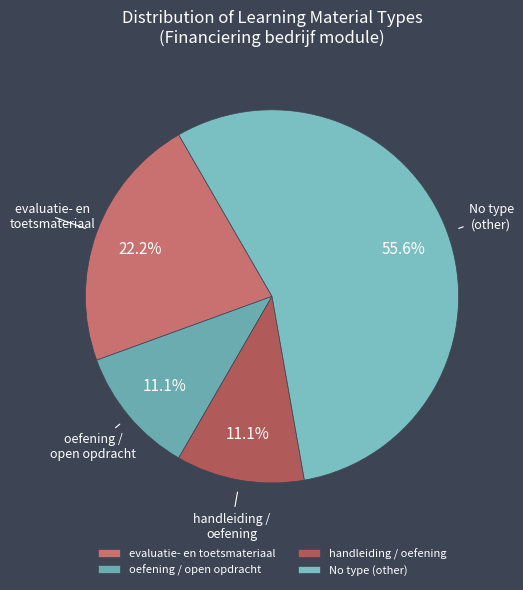

Which has a higher value, handleiding / oefening or No type (other)?

No type (other)